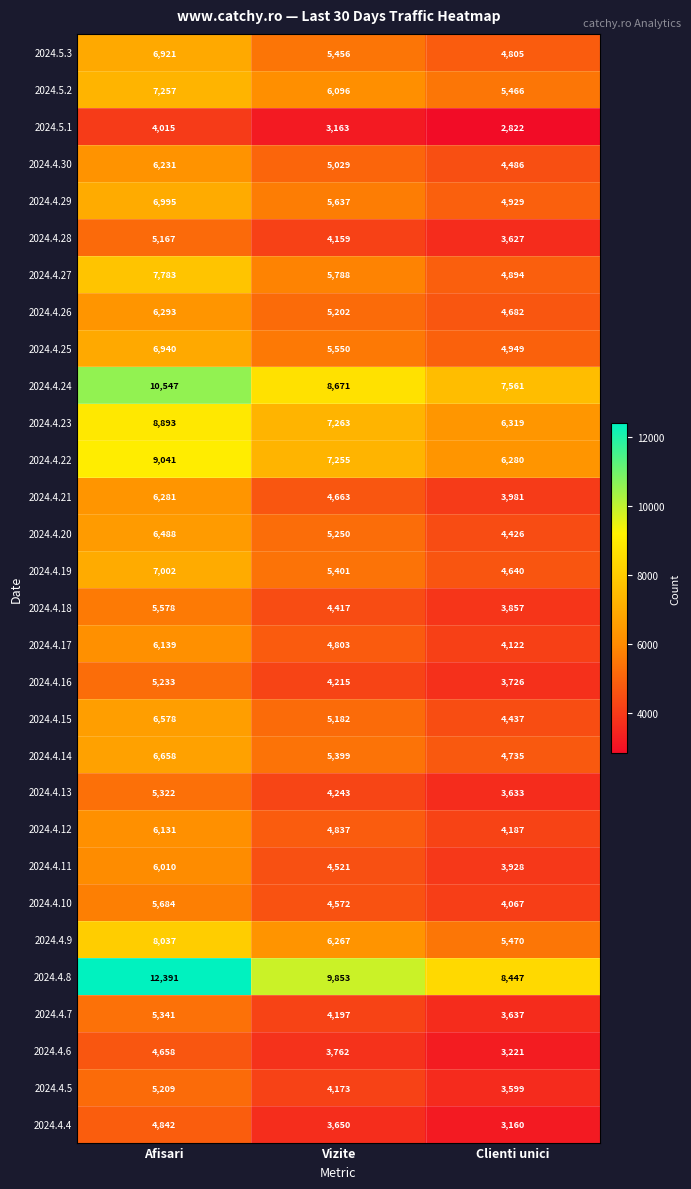

True or false: 2024.5.3 has a value of 11313 at Afisari.

False